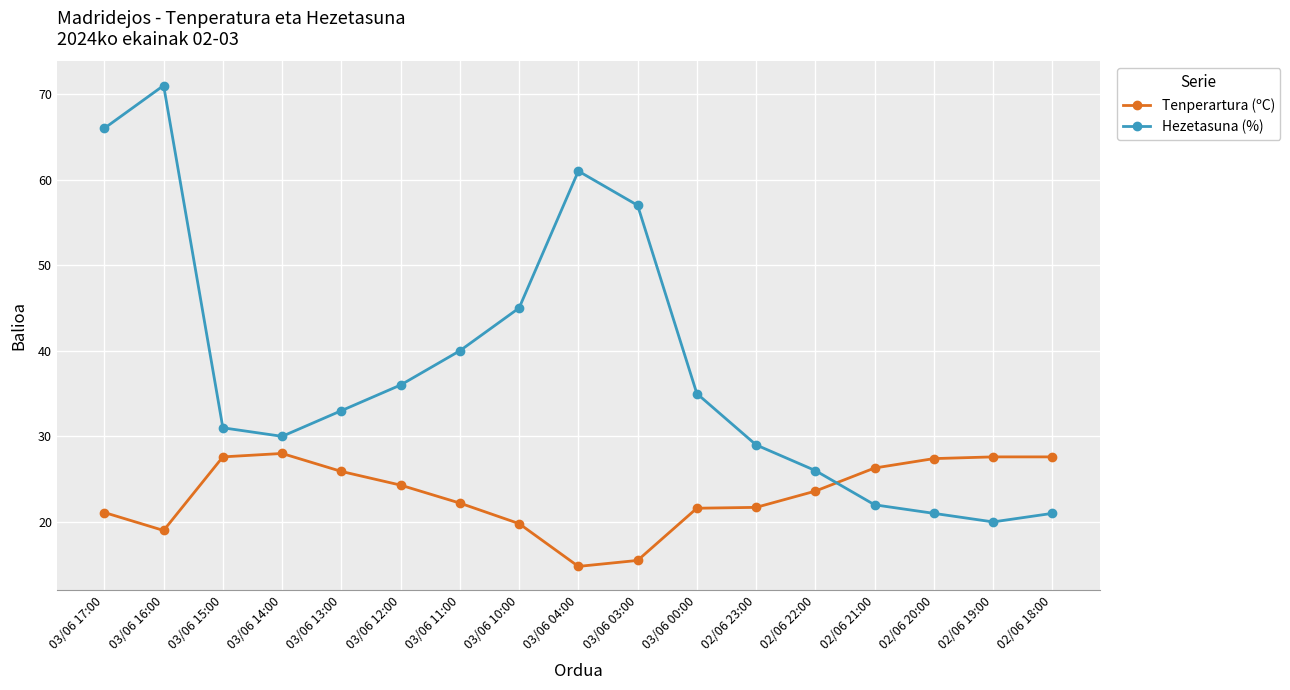

What is the maximum value for Hezetasuna (%)?

71.0